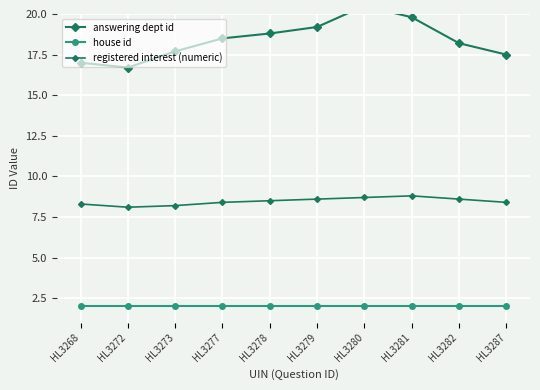

Reading left to right, list all the values displayed in this chart.

answering dept id: HL3268=17.0	HL3272=16.7	HL3273=17.7	HL3277=18.5	HL3278=18.8	HL3279=19.2	HL3280=20.5	HL3281=19.8	HL3282=18.2	HL3287=17.5
house id: HL3268=2.0	HL3272=2.0	HL3273=2.0	HL3277=2.0	HL3278=2.0	HL3279=2.0	HL3280=2.0	HL3281=2.0	HL3282=2.0	HL3287=2.0
registered interest (numeric): HL3268=8.3	HL3272=8.1	HL3273=8.2	HL3277=8.4	HL3278=8.5	HL3279=8.6	HL3280=8.7	HL3281=8.8	HL3282=8.6	HL3287=8.4